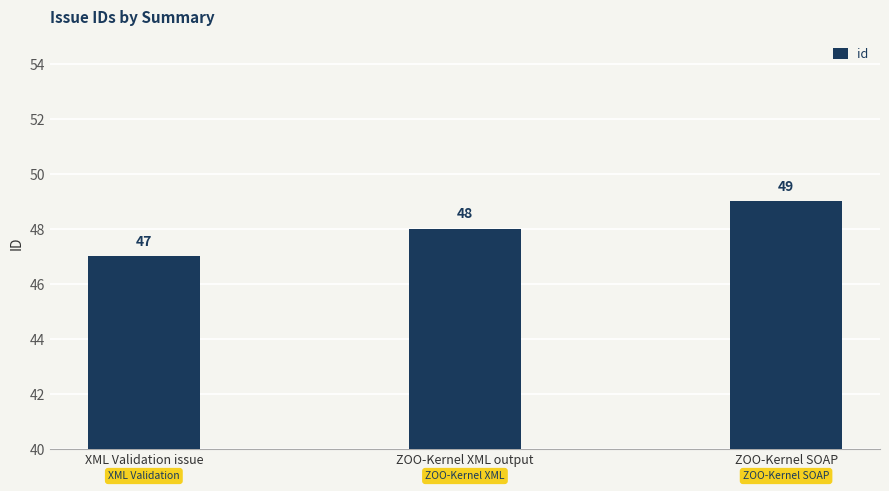

List the labels in order of value, largest first.

ZOO-Kernel SOAP, ZOO-Kernel XML output, XML Validation issue